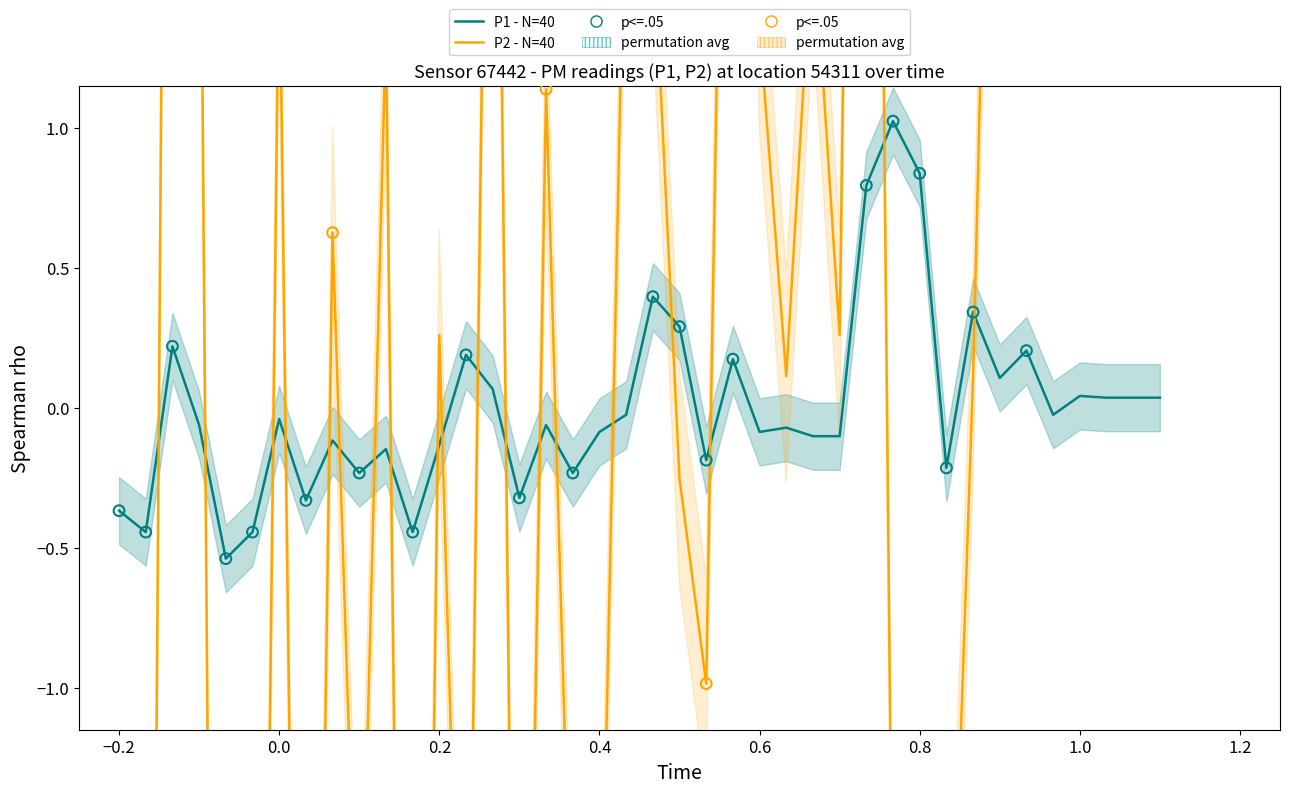

Which series reaches the minimum Y coordinate?

P2